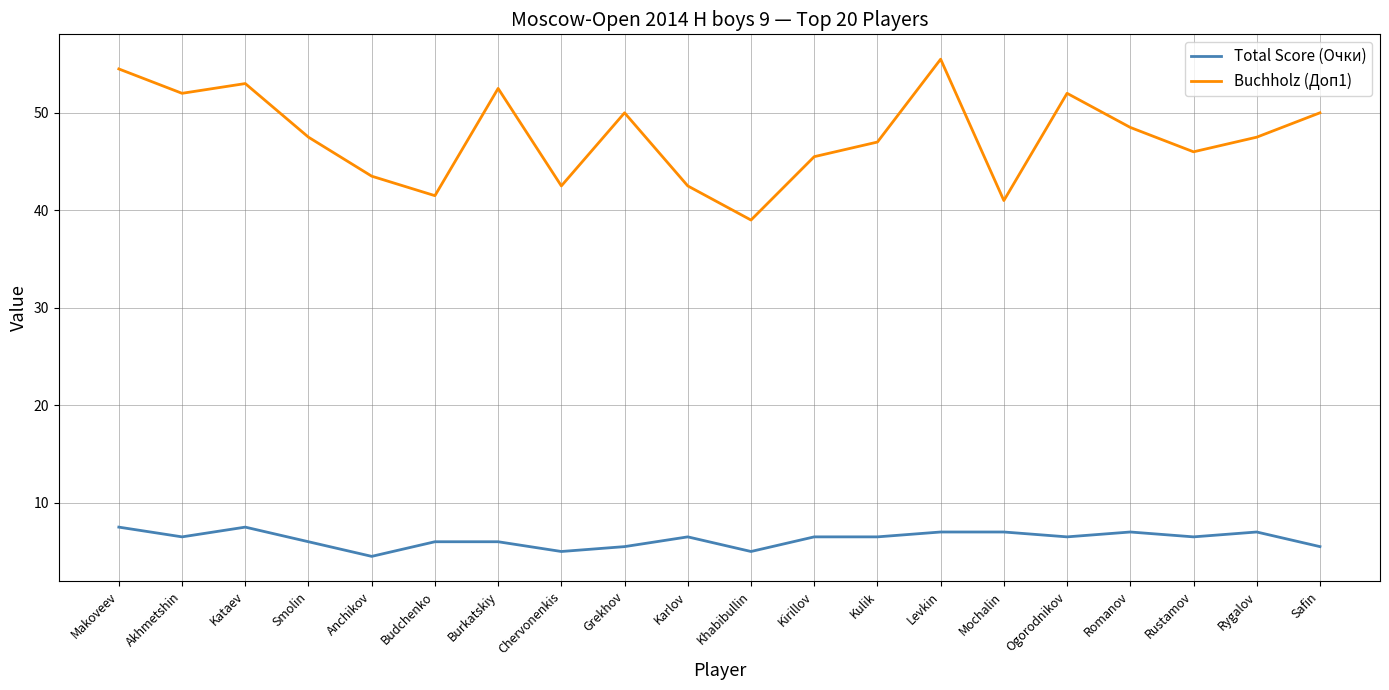

Which series changed the most between Budchenko and Khabibullin?

Buchholz (Доп1)